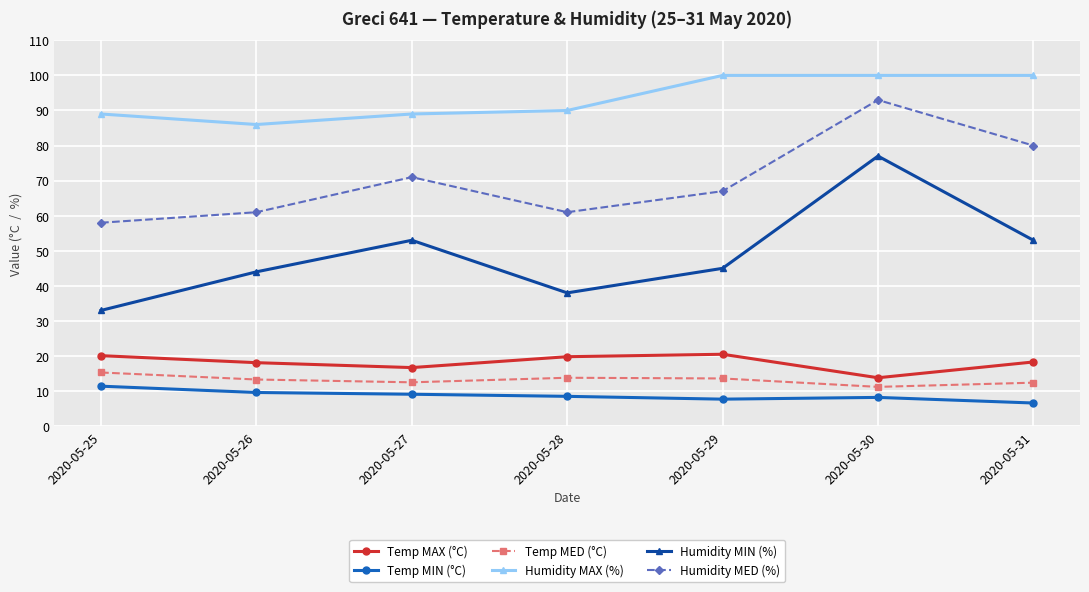

What is the sum of the Humidity MAX (%) values at 2020-05-28 and 2020-05-27?

179.0